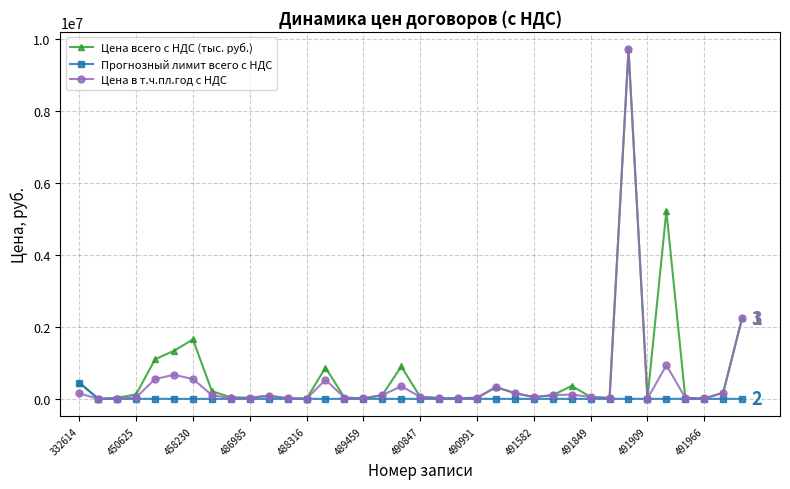

What is the highest value of the Цена в т.ч.пл.год с НДС series?

9707000.0